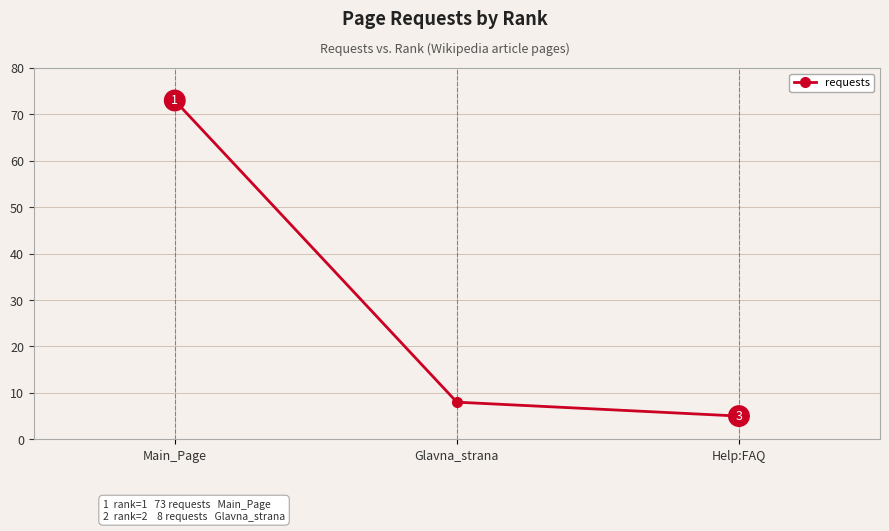

The chart shows a value of 11 at Glavna_strana. True or false?

False